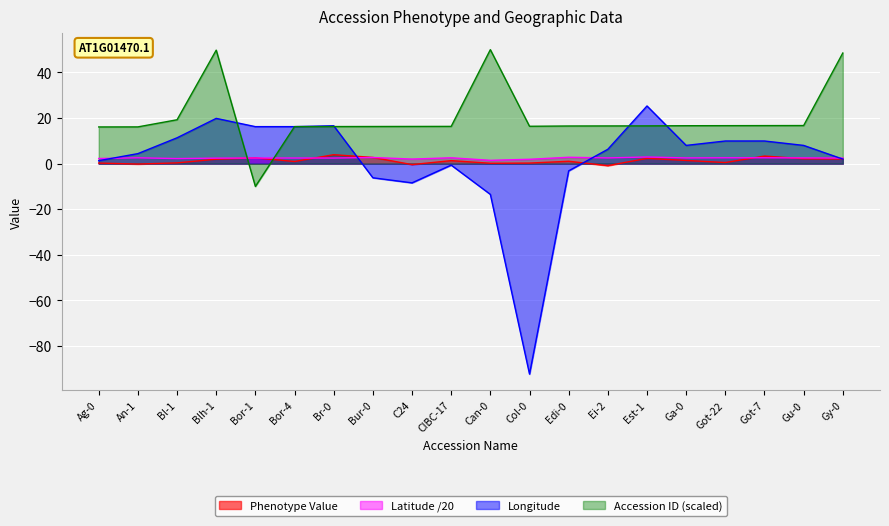

Reading left to right, what are all the values shown in this chart?

Phenotype Value: Ag-0=0.3	An-1=-0.2	Bl-1=0.3	Blh-1=2.0	Bor-1=2.5	Bor-4=0.9	Br-0=3.9	Bur-0=2.7	C24=-0.4	CIBC-17=1.3	Can-0=0.2	Col-0=0.3	Edi-0=1.0	Ei-2=-0.9	Est-1=2.3	Ga-0=1.4	Got-22=0.5	Got-7=3.3	Gu-0=2.1	Gy-0=2.0
Latitude: Ag-0=2.2	An-1=2.6	Bl-1=2.2	Blh-1=2.4	Bor-1=2.5	Bor-4=2.5	Br-0=2.5	Bur-0=2.7	C24=2.0	CIBC-17=2.6	Can-0=1.5	Col-0=1.9	Edi-0=2.8	Ei-2=2.5	Est-1=2.9	Ga-0=2.5	Got-22=2.6	Got-7=2.6	Gu-0=2.5	Gy-0=2.5
Longitude: Ag-0=1.3	An-1=4.4	Bl-1=11.3	Blh-1=19.9	Bor-1=16.2	Bor-4=16.2	Br-0=16.6	Bur-0=-6.2	C24=-8.4	CIBC-17=-0.6	Can-0=-13.5	Col-0=-92.3	Edi-0=-3.2	Ei-2=6.3	Est-1=25.3	Ga-0=8.0	Got-22=9.9	Got-7=9.9	Gu-0=8.0	Gy-0=2.0
Accession ID (norm): Ag-0=16.1	An-1=16.1	Bl-1=19.2	Blh-1=49.8	Bor-1=-10.0	Bor-4=16.2	Br-0=16.3	Bur-0=16.3	C24=16.3	CIBC-17=16.3	Can-0=50.0	Col-0=16.4	Edi-0=16.5	Ei-2=16.5	Est-1=16.6	Ga-0=16.6	Got-22=16.7	Got-7=16.7	Gu-0=16.7	Gy-0=48.5